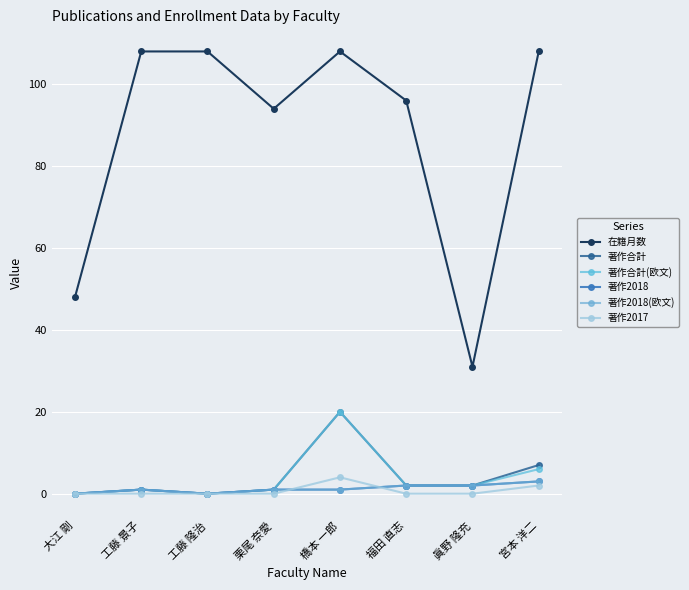

List the labels in order of 著作合計(欧文) value, largest first.

橋本 一郎, 宮本 洋二, 福田 直志, 眞野 隆充, 工藤 景子, 栗尾 奈愛, 大江 剛, 工藤 隆治